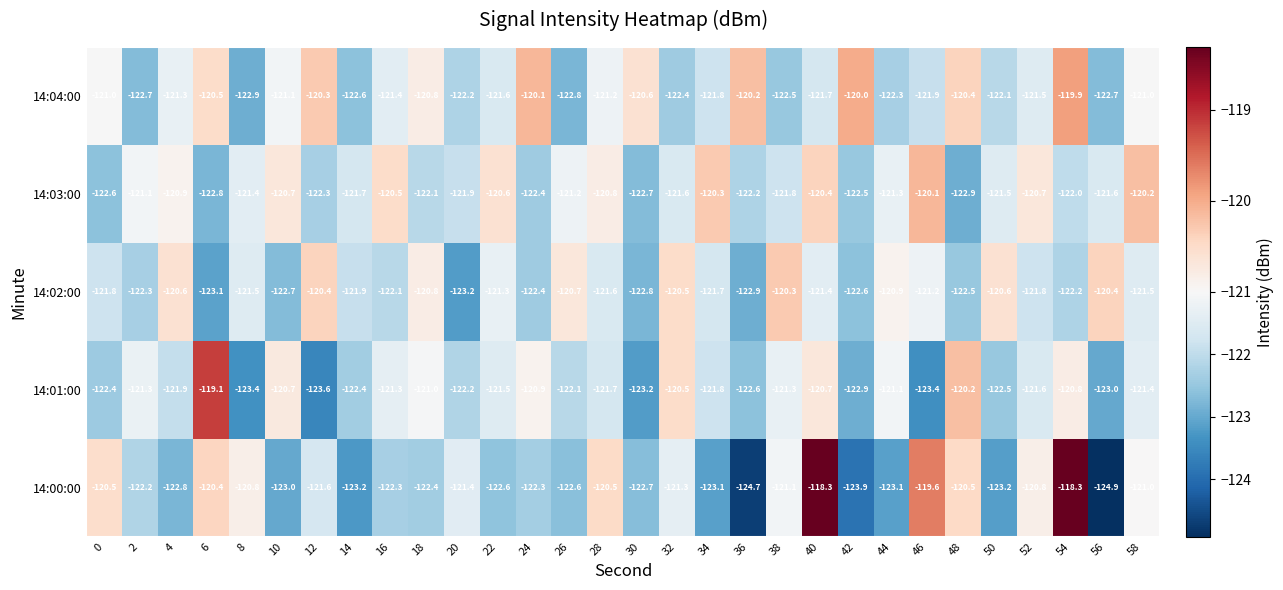

Which series has the largest total across all categories?

14:04:00